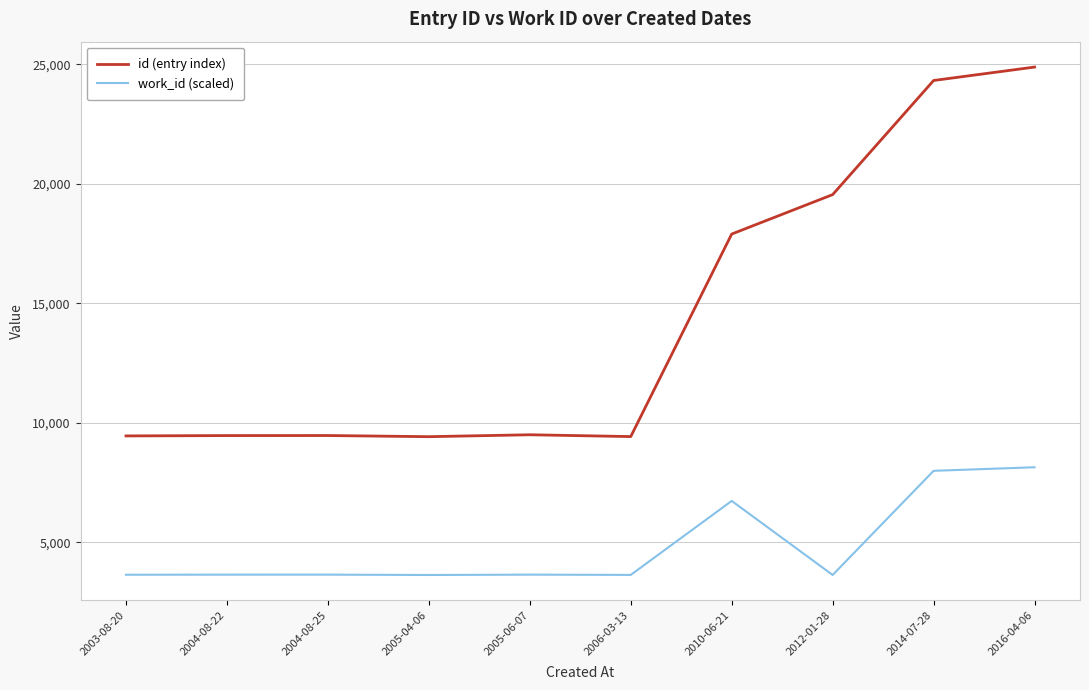

Which label corresponds to the largest value in the chart?

2016-04-06